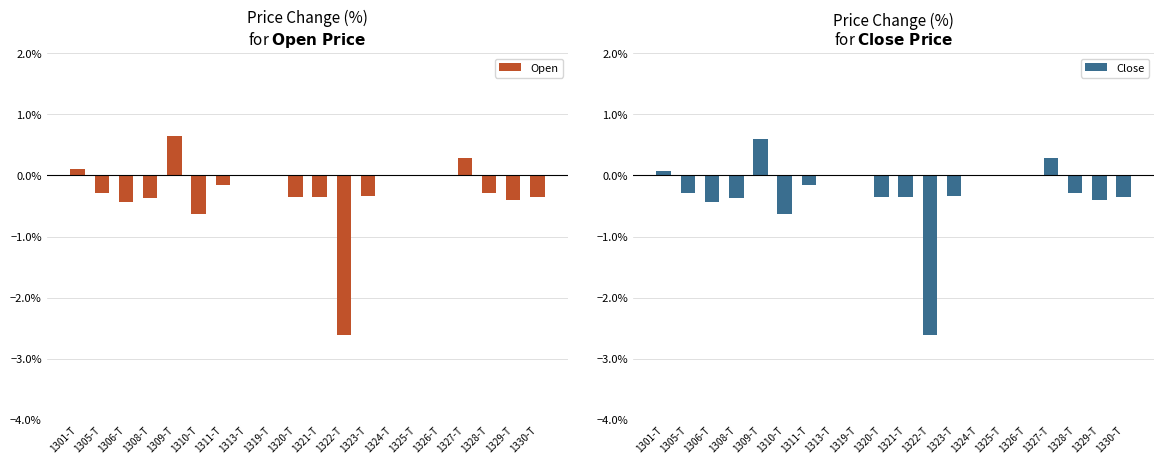

What is the total value across all series at 1301-T?

0.2